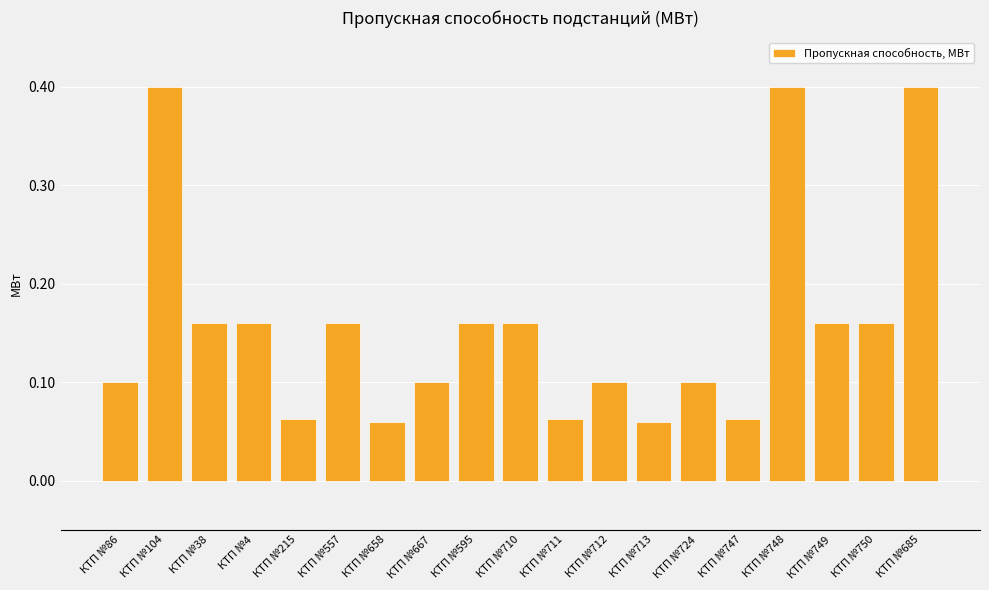

What is the difference between the maximum and minimum values?

0.3